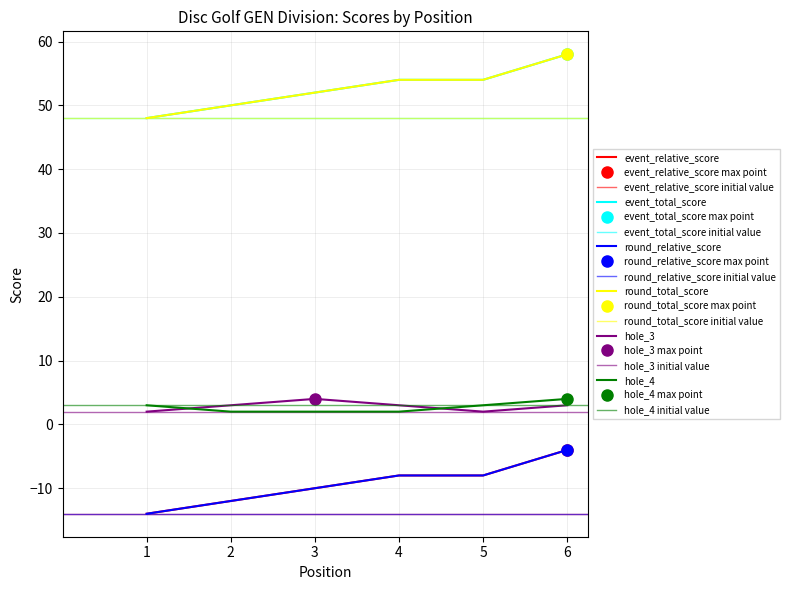

How many event_relative_score values are between -12 and -8?

4